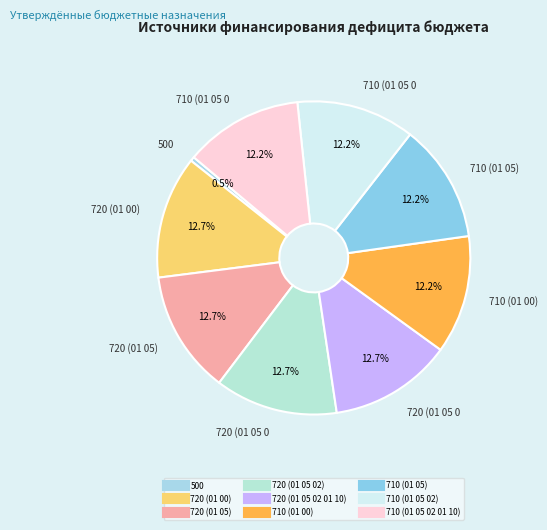

The 710 (01 00) slice represents 6% of the pie. True or false?

False